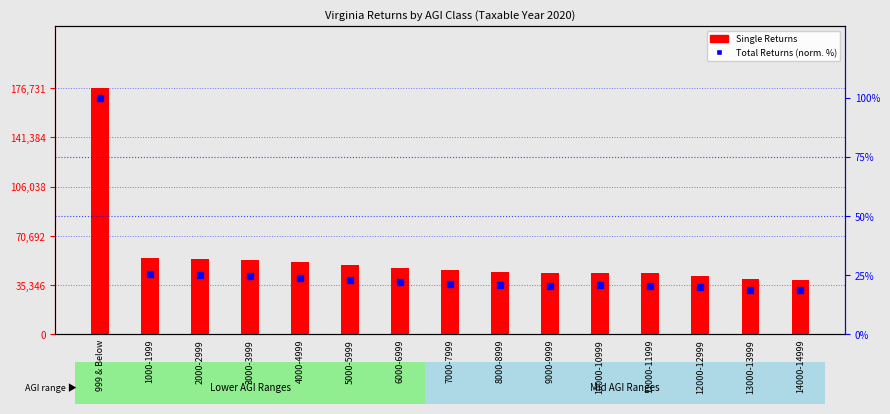

Is the value of Total Returns (normalized %) at 14000-14999 greater than the value of Single Returns at 8000-8999?

No